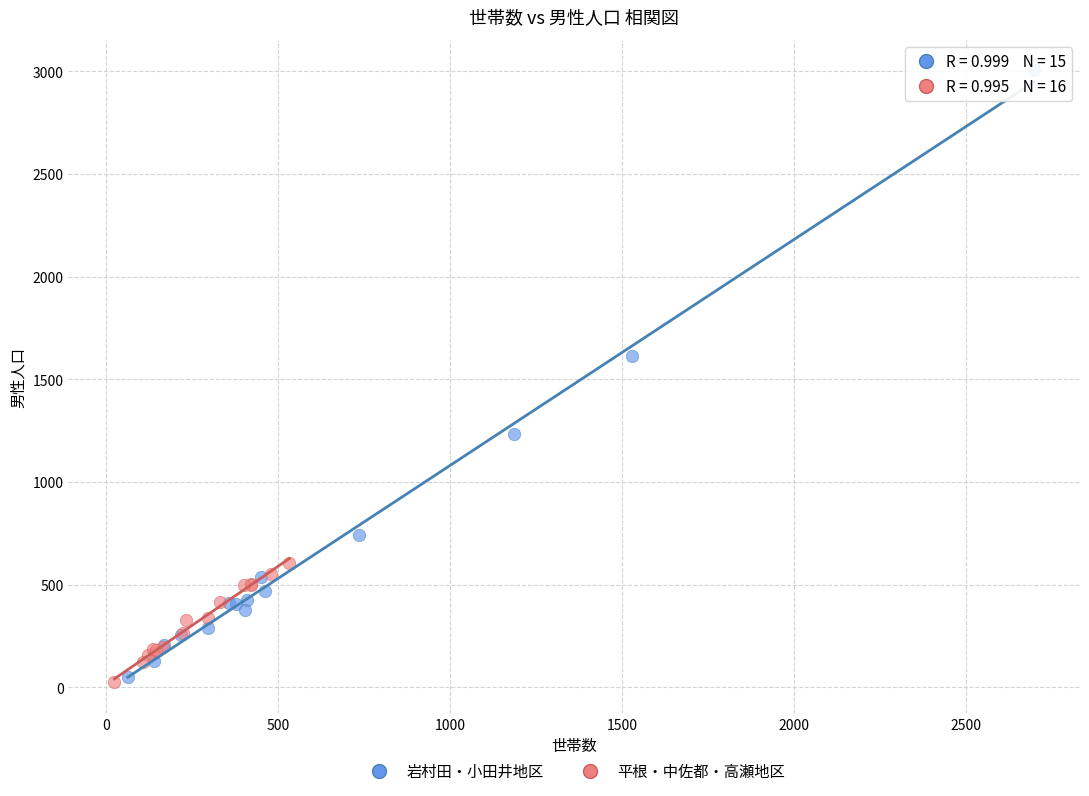

Which series contains the highest Y value?

岩村田・小田井地区